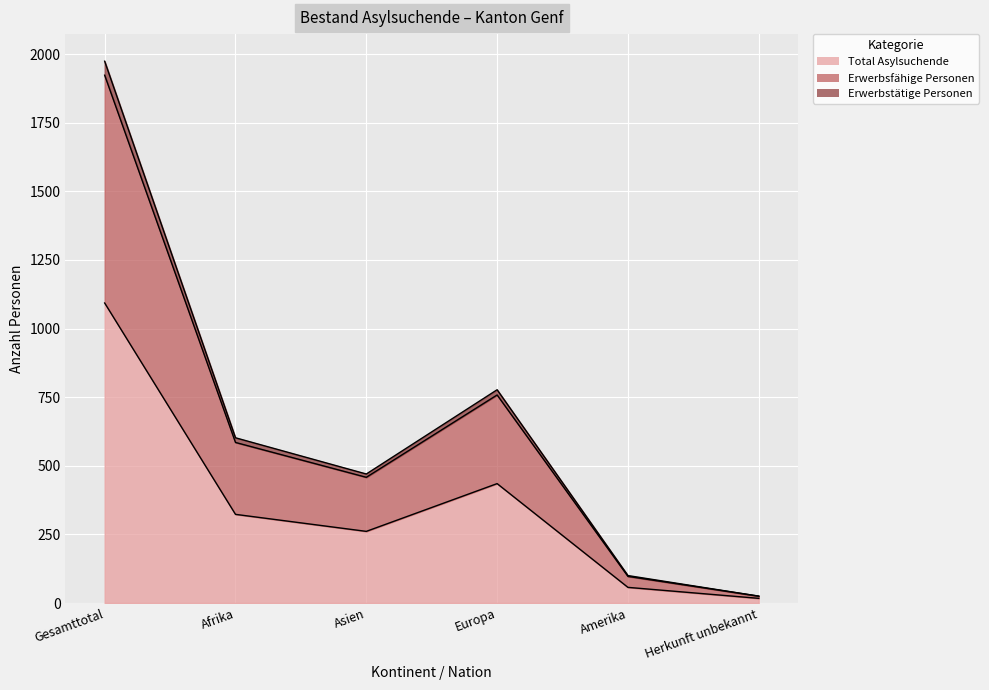

What is the label of the 2nd point from the right?

Amerika